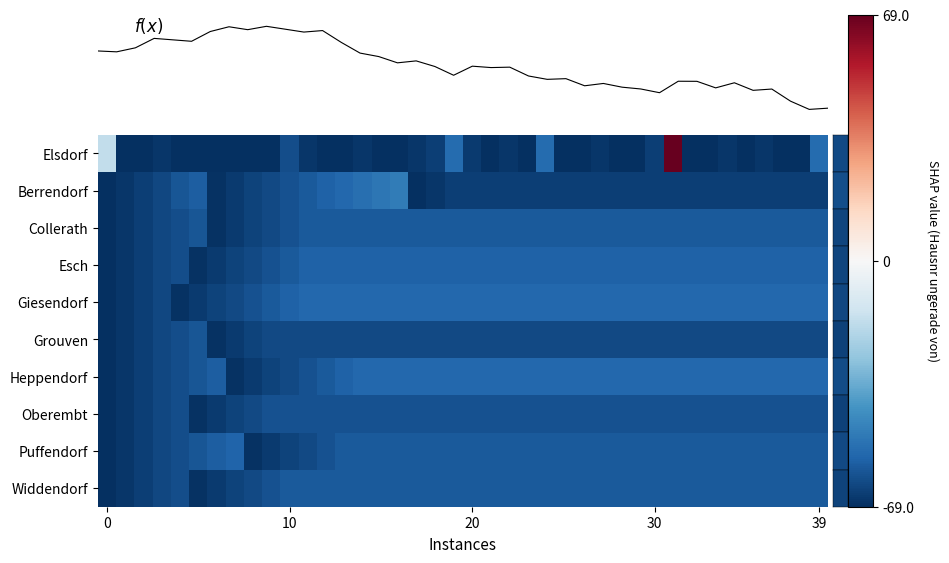

Reading left to right, extract all data points from this chart.

Elsdorf: -17	-69	-69	-67	-69	-69	-69	-69	-69	-69	-61	-67	-69	-69	-67	-69	-69	-67	-65	-53	-66	-69	-67	-69	-53	-69	-69	-67	-69	-69	-65	69	-69	-69	-67	-69	-67	-69	-69	-53
Berrendorf: -69	-67	-65	-63	-59	-57	-68	-66	-64	-62	-60	-58	-56	-54	-52	-50	-48	-69	-67	-65	-65	-65	-65	-65	-65	-65	-65	-65	-65	-65	-65	-65	-65	-65	-65	-65	-65	-65	-65	-65
Collerath: -69	-67	-65	-63	-61	-59	-68	-66	-64	-62	-60	-58	-58	-58	-58	-58	-58	-58	-58	-58	-58	-58	-58	-58	-58	-58	-58	-58	-58	-58	-58	-58	-58	-58	-58	-58	-58	-58	-58	-58
Esch: -69	-67	-65	-63	-61	-68	-66	-64	-62	-60	-58	-56	-56	-56	-56	-56	-56	-56	-56	-56	-56	-56	-56	-56	-56	-56	-56	-56	-56	-56	-56	-56	-56	-56	-56	-56	-56	-56	-56	-56
Giesendorf: -69	-67	-65	-63	-68	-66	-64	-62	-60	-58	-56	-54	-54	-54	-54	-54	-54	-54	-54	-54	-54	-54	-54	-54	-54	-54	-54	-54	-54	-54	-54	-54	-54	-54	-54	-54	-54	-54	-54	-54
Grouven: -69	-67	-65	-63	-61	-59	-68	-66	-64	-62	-62	-62	-62	-62	-62	-62	-62	-62	-62	-62	-62	-62	-62	-62	-62	-62	-62	-62	-62	-62	-62	-62	-62	-62	-62	-62	-62	-62	-62	-62
Heppendorf: -69	-67	-65	-63	-61	-59	-57	-68	-66	-64	-62	-60	-58	-56	-54	-54	-54	-54	-54	-54	-54	-54	-54	-54	-54	-54	-54	-54	-54	-54	-54	-54	-54	-54	-54	-54	-54	-54	-54	-54
Oberembt: -69	-67	-65	-63	-61	-68	-66	-64	-62	-60	-60	-60	-60	-60	-60	-60	-60	-60	-60	-60	-60	-60	-60	-60	-60	-60	-60	-60	-60	-60	-60	-60	-60	-60	-60	-60	-60	-60	-60	-60
Puffendorf: -69	-67	-65	-63	-61	-59	-57	-55	-68	-66	-64	-62	-60	-58	-58	-58	-58	-58	-58	-58	-58	-58	-58	-58	-58	-58	-58	-58	-58	-58	-58	-58	-58	-58	-58	-58	-58	-58	-58	-58
Widdendorf: -69	-67	-65	-63	-61	-68	-66	-64	-62	-60	-58	-58	-58	-58	-58	-58	-58	-58	-58	-58	-58	-58	-58	-58	-58	-58	-58	-58	-58	-58	-58	-58	-58	-58	-58	-58	-58	-58	-58	-58